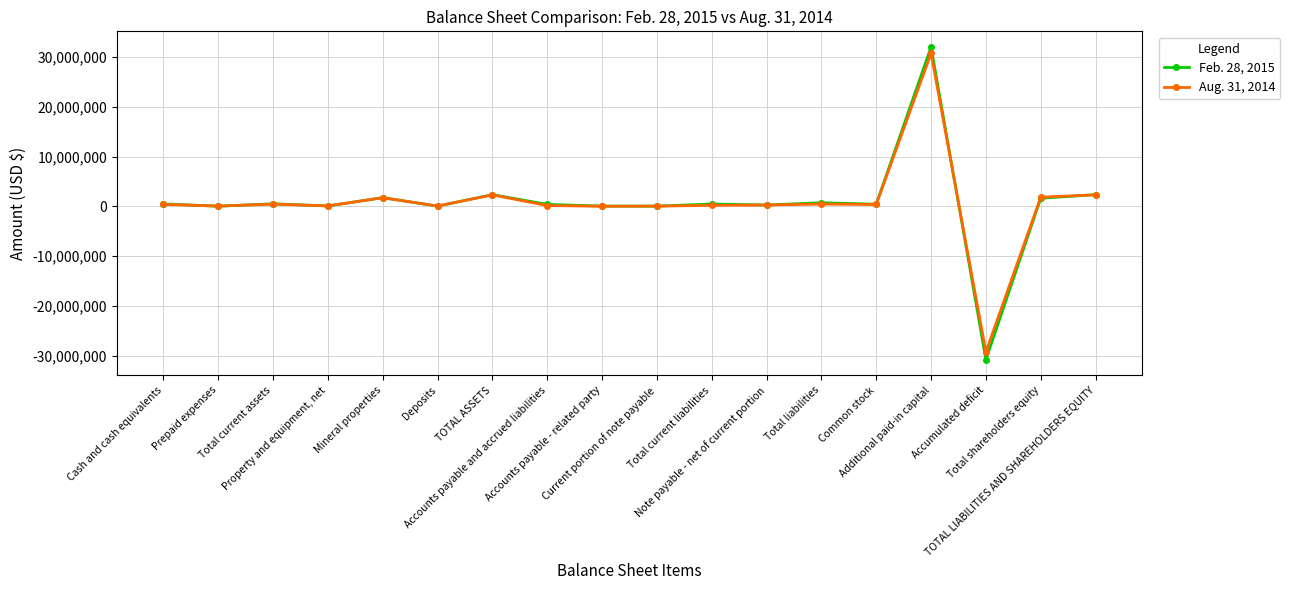

What are all the series names shown in the legend?

Feb. 28, 2015, Aug. 31, 2014